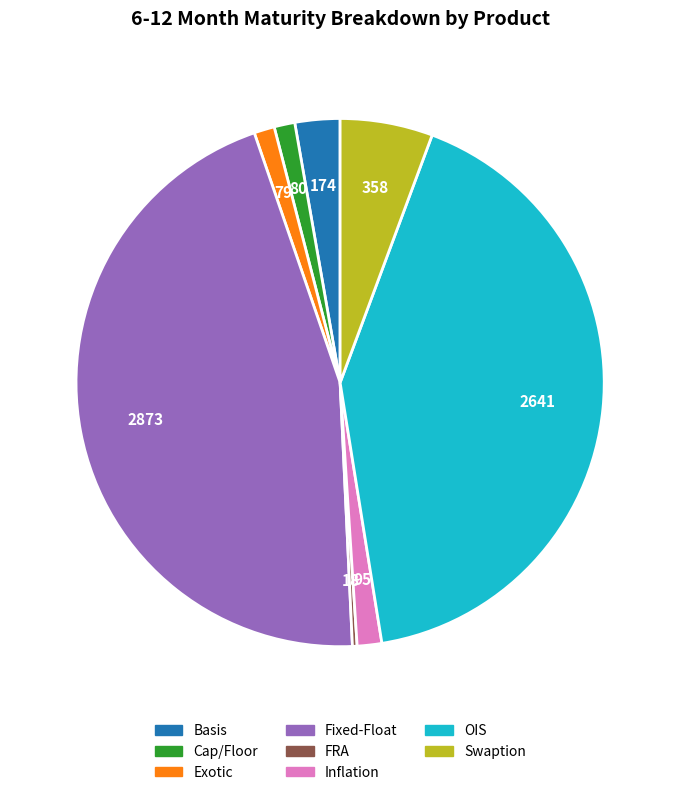

Is there a majority slice in this chart?

No